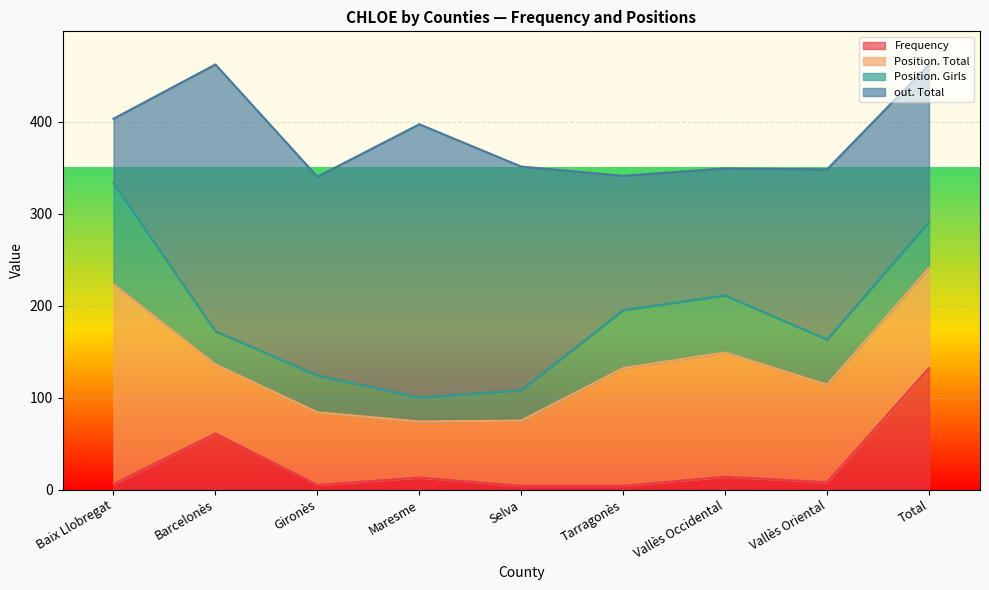

What is the greatest value displayed?

297